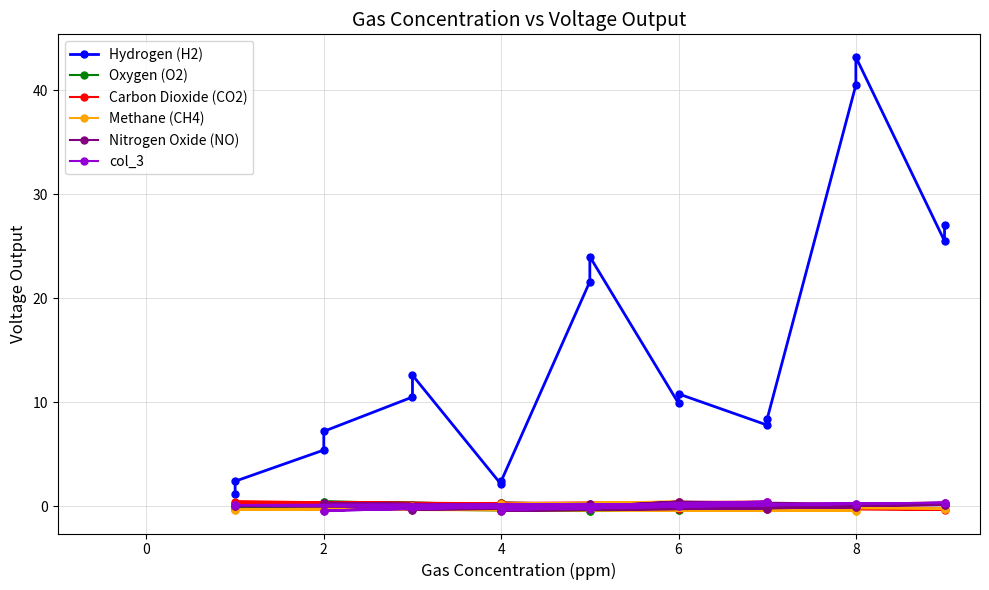

What are all the series names shown in the legend?

Hydrogen (H2), Oxygen (O2), Carbon Dioxide (CO2), Methane (CH4), Nitrogen Oxide (NO), col_3